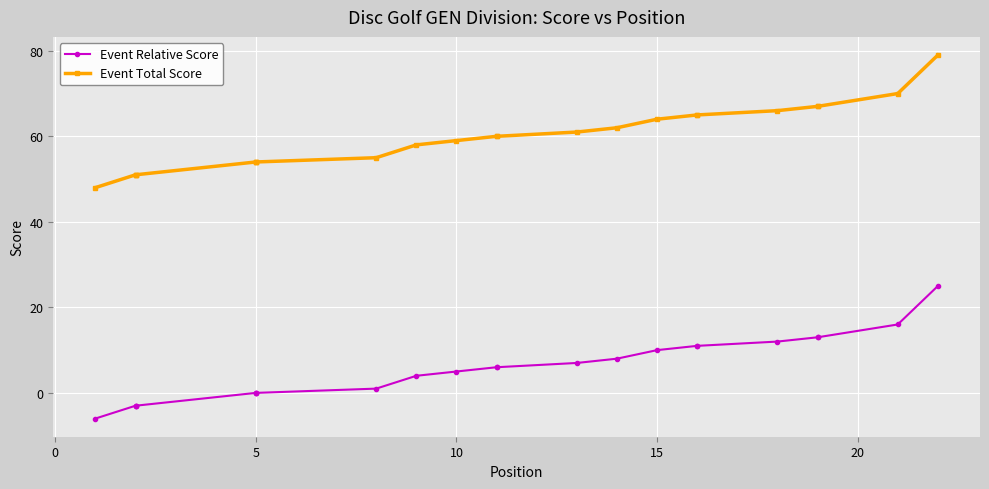

Between 25 and 10, which is larger?

10